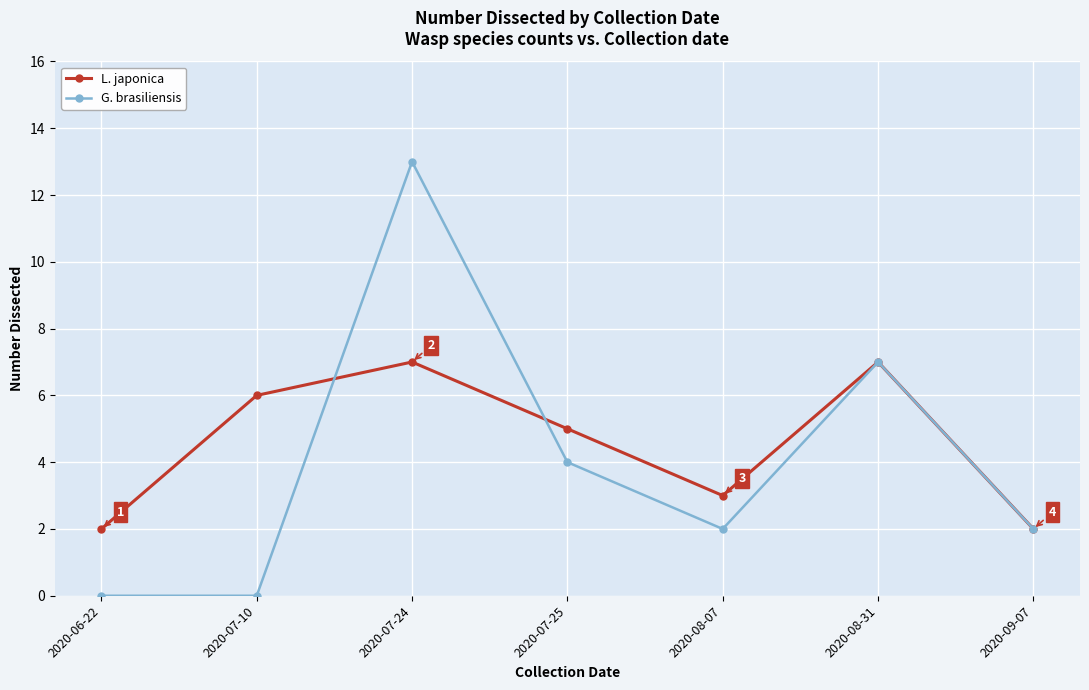

What is the label of the 1st point from the left?

2020-06-22